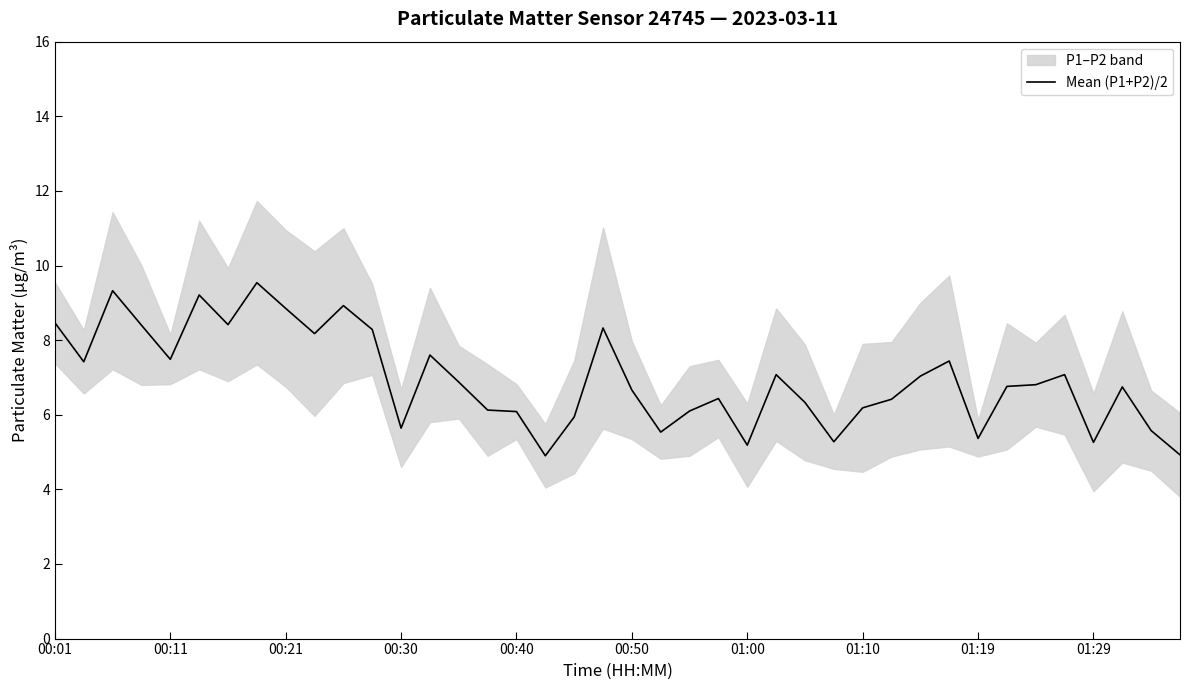

Is this an area chart (filled region under the line)?

No